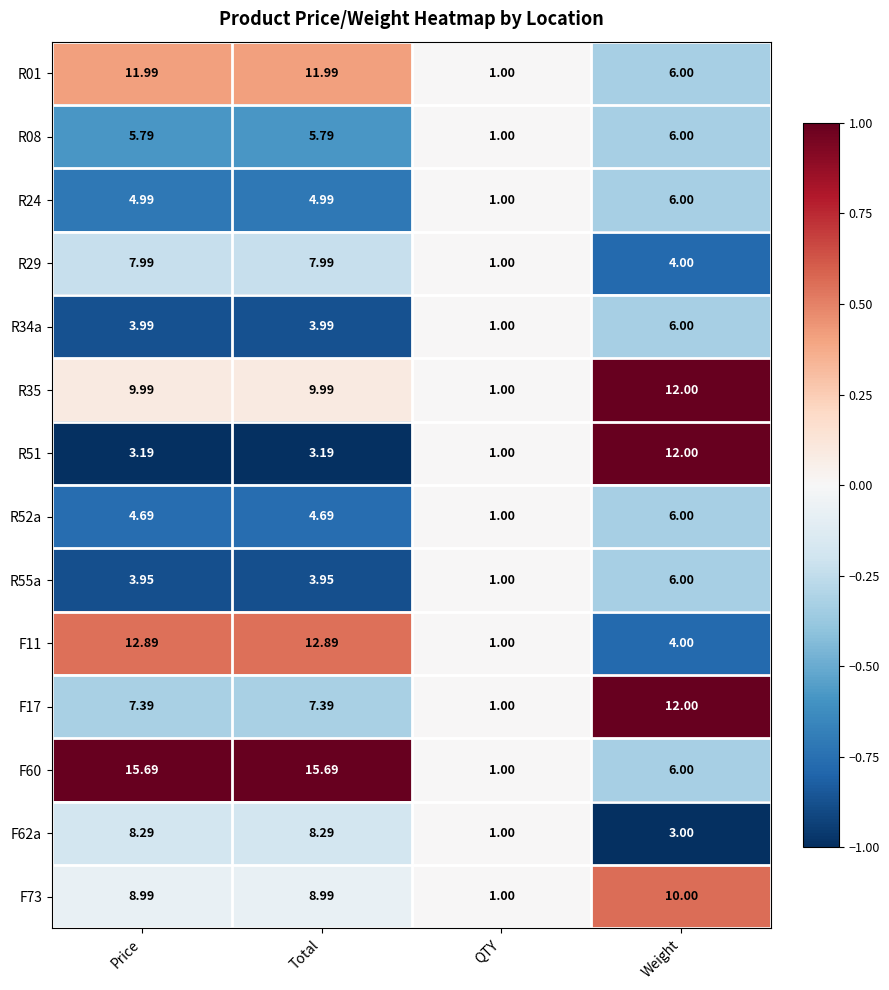

At which label does F60 first exceed 15?

Price